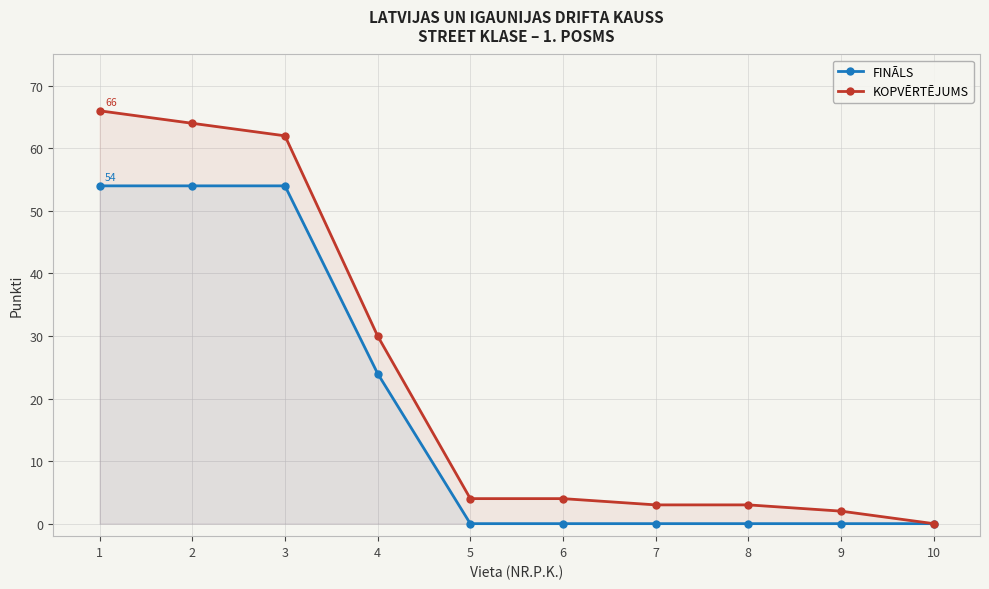

How many values in the FINĀLS series exceed 0?

4